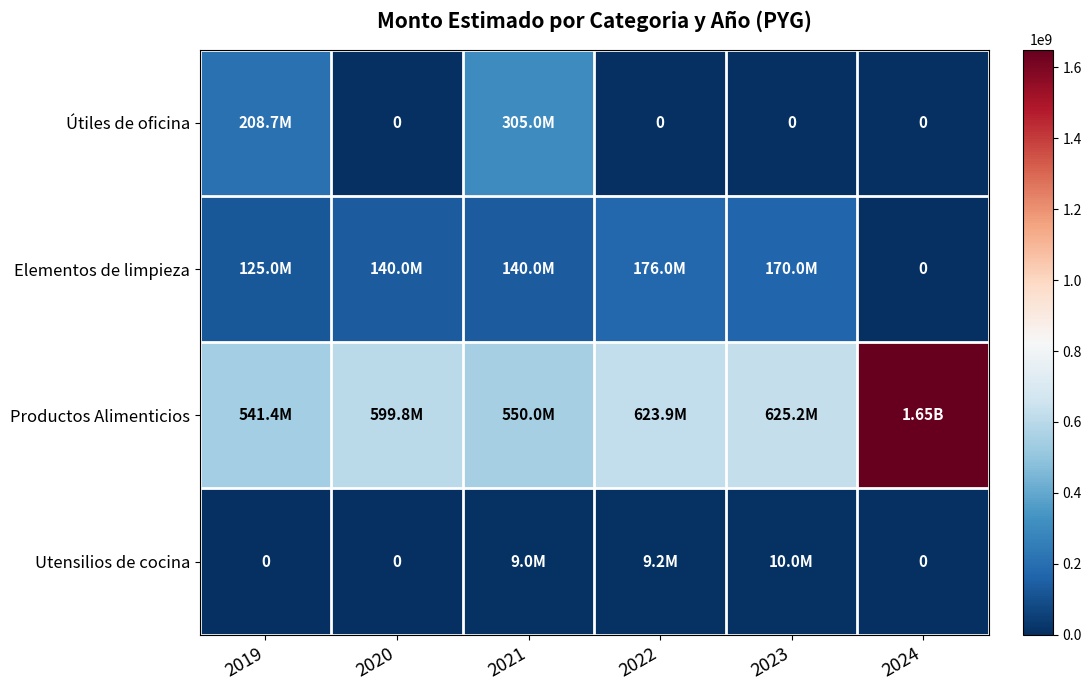

Which series changed the most between 2021 and 2023?

Útiles de oficina